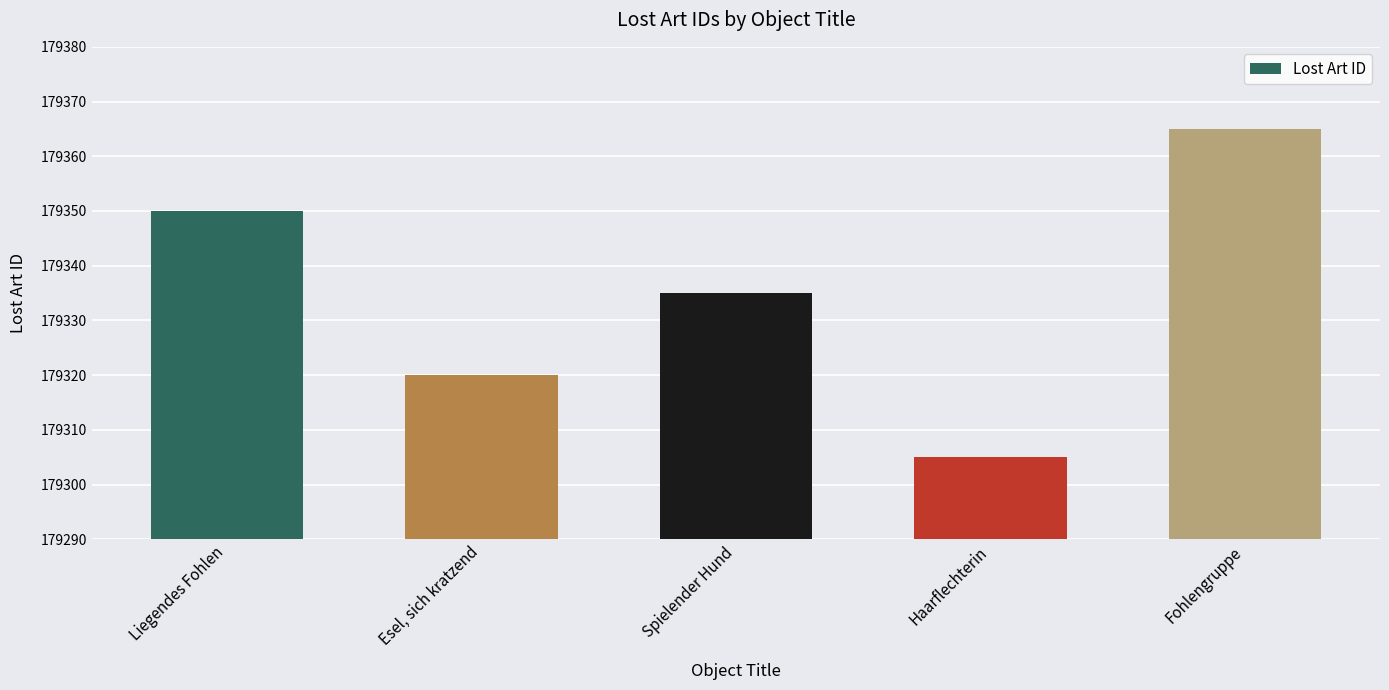

Where is the data nearest to the value 179335?

Spielender Hund